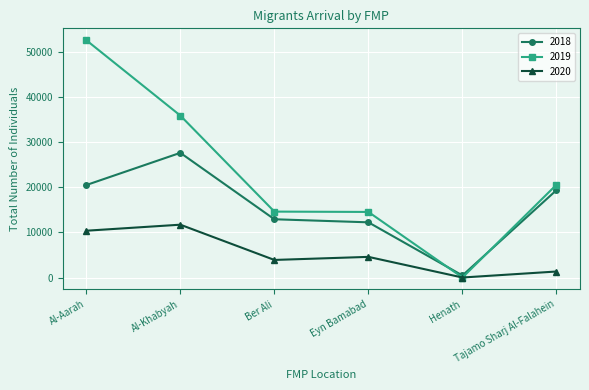

What is the approximate value of 2018 at Eyn Bamabad, to the nearest 10?

12230